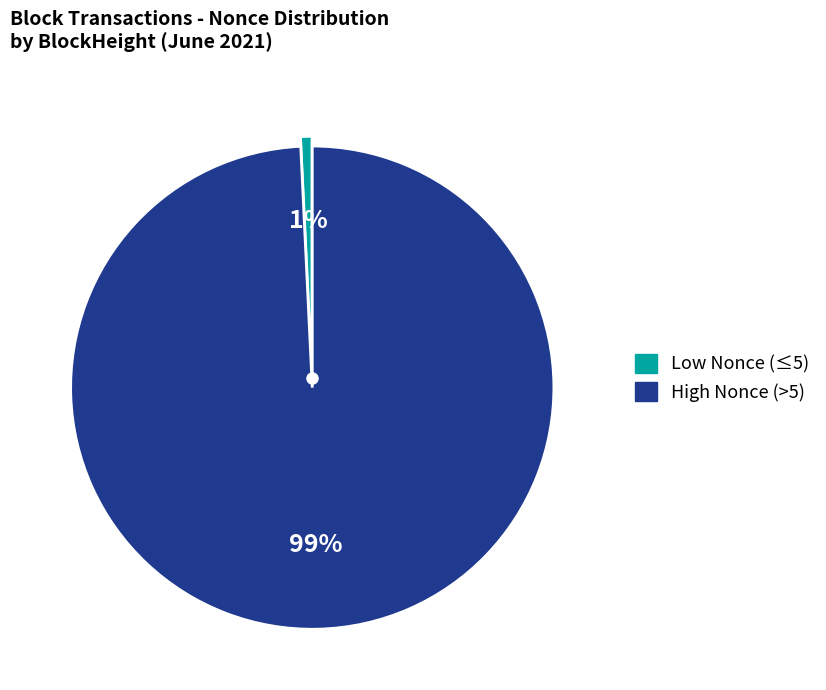

Count the number of slices in the pie.

2